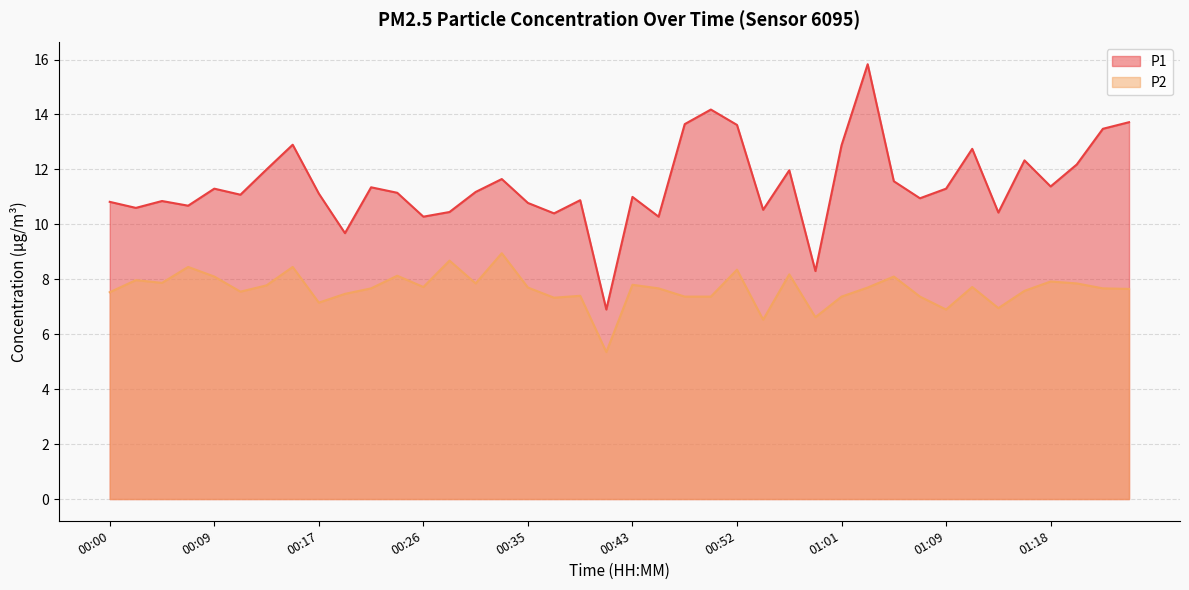

How many interior local valleys does the P1 series have?

13